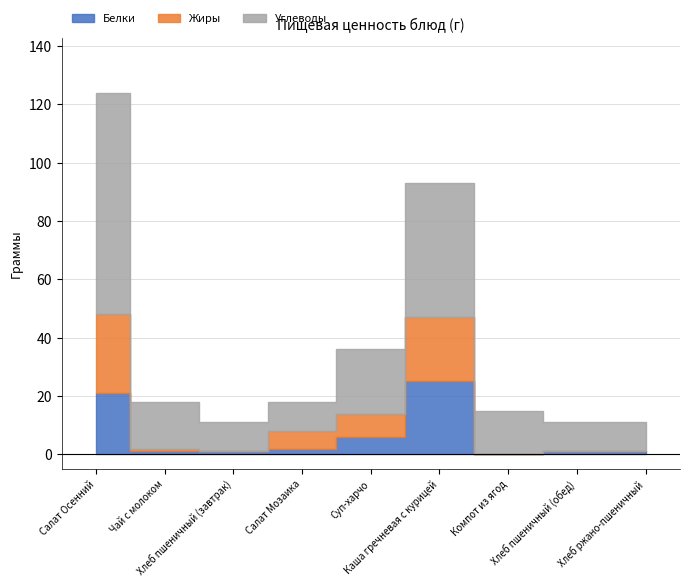

How many lines are shown in the chart?

3